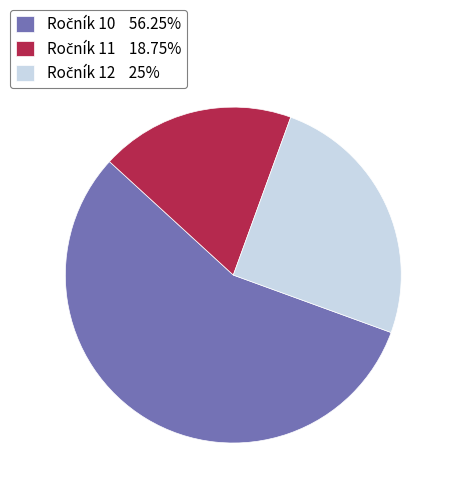

Does any single category account for the majority?

Yes